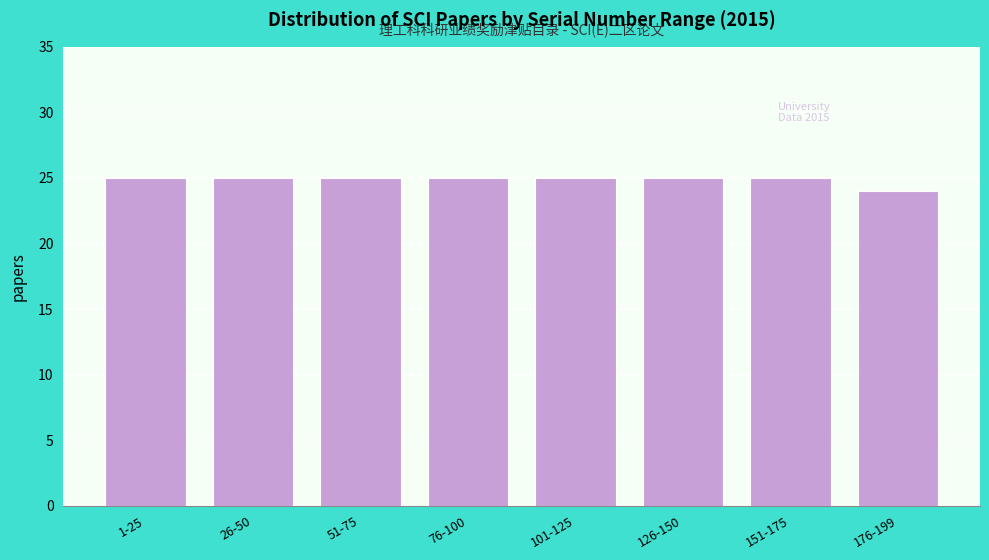

Reading right to left, extract all data points from this chart.

176-199=24	151-175=25	126-150=25	101-125=25	76-100=25	51-75=25	26-50=25	1-25=25